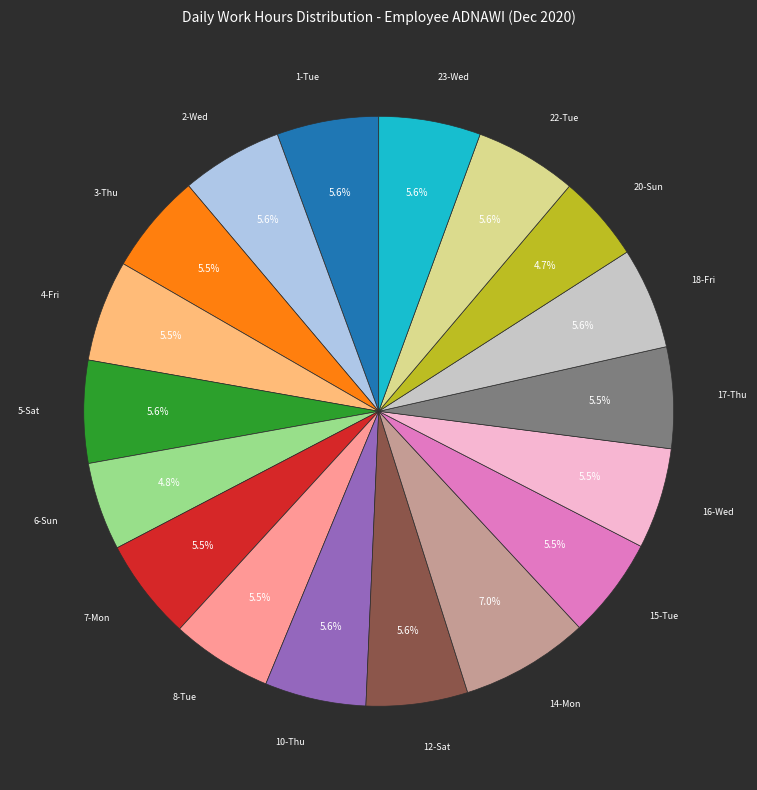

Is there a majority slice in this chart?

No